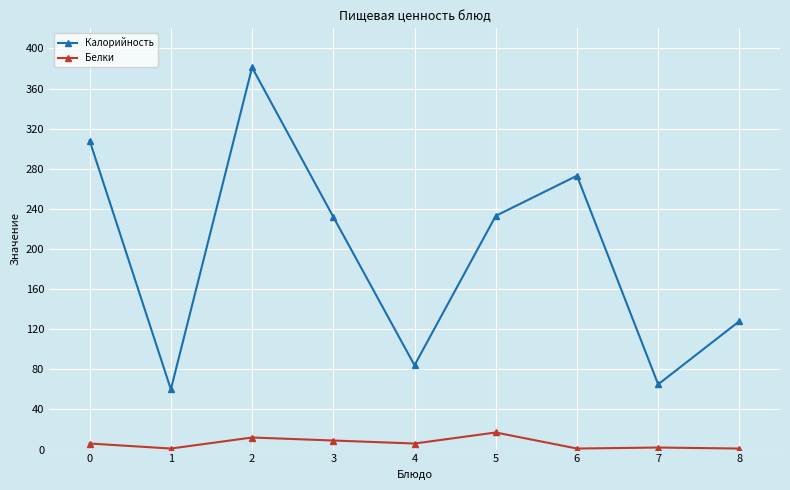

List the series in order of their overall mean, lowest first.

Белки, Калорийность